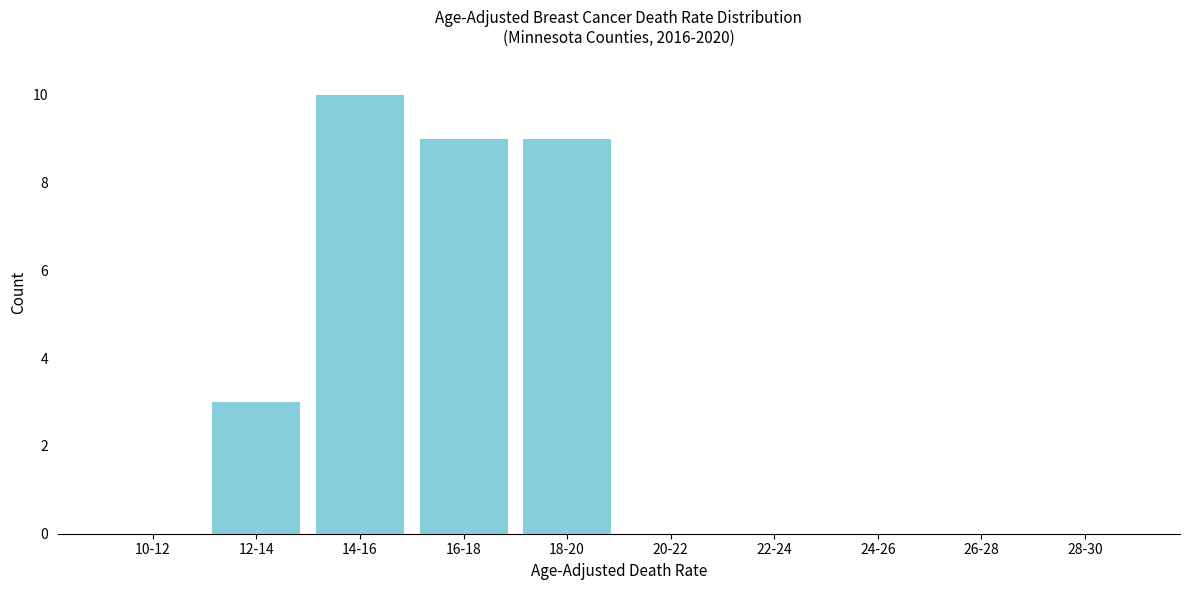

Reading left to right, extract all data points from this chart.

10-12=0	12-14=3	14-16=10	16-18=9	18-20=9	20-22=0	22-24=0	24-26=0	26-28=0	28-30=0